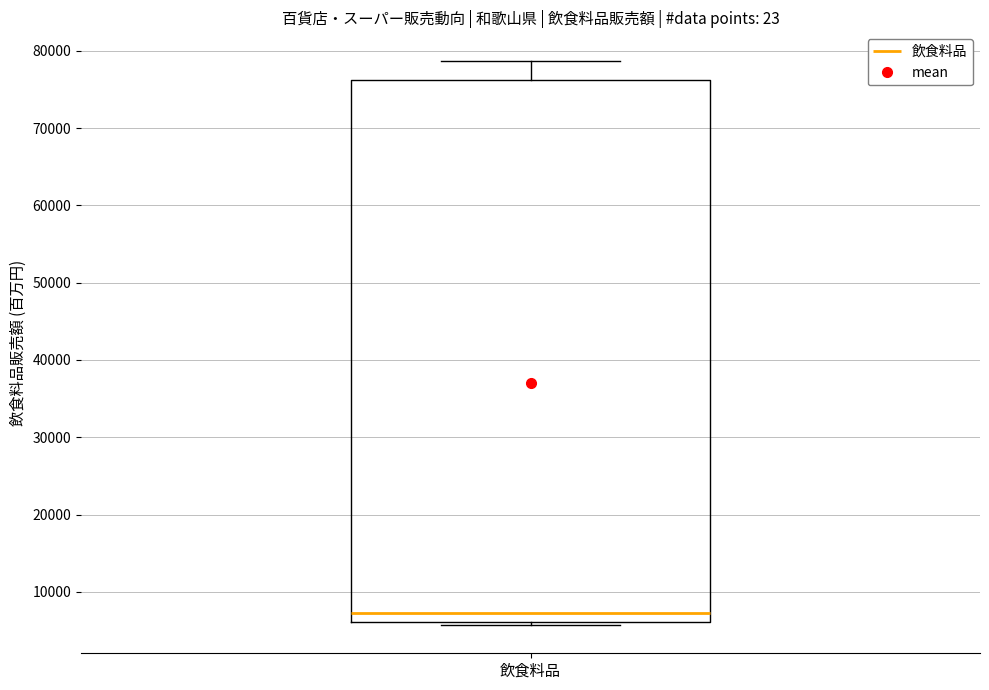

Transcribe this box plot: give where the median line is, the range the box spans, and where the two whiskers end, as read against the y-axis. The values are not printed on the chart, so give them approximately, as read against the axis.

median 7000, box 6000 to 76000, whiskers 6000 (just below the box's lower edge) to 79000